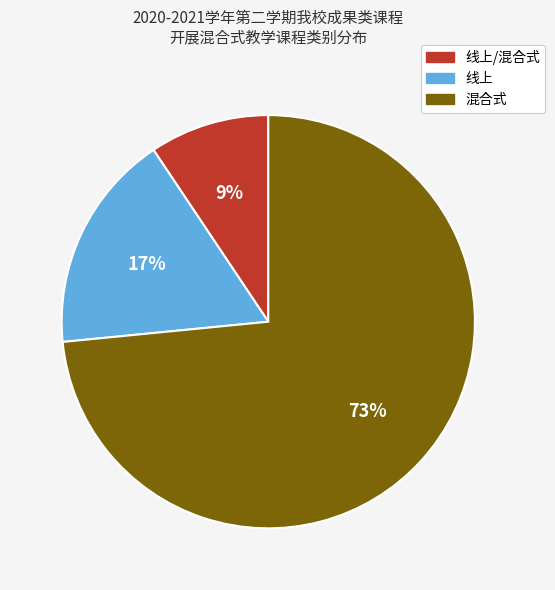

To the nearest percent, what is the average slice percentage?

33%